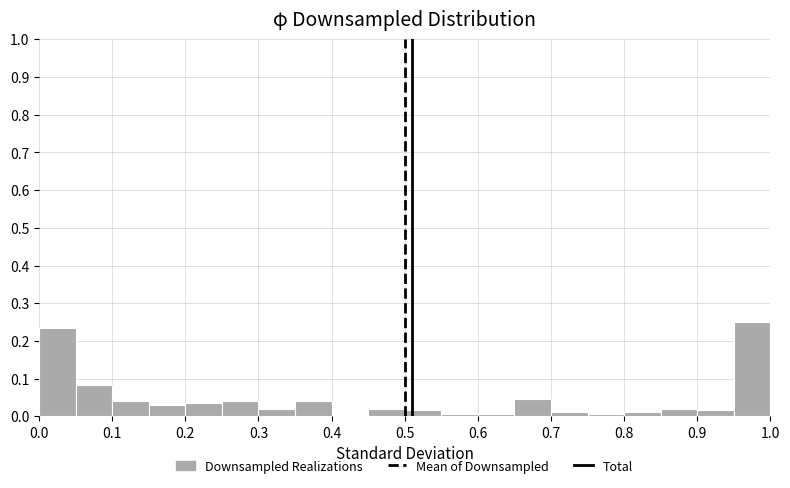

Reading left to right, transcribe this chart: for each bar, give the range it covers on the x-axis and its height. The values are not printed on the chart, so give them approximately, as read against the axis.

0.00 to 0.05: 0.23
0.05 to 0.10: 0.08
0.10 to 0.15: 0.04
0.15 to 0.20: 0.03
0.20 to 0.25: 0.04
0.25 to 0.30: 0.04
0.30 to 0.35: 0.02
0.35 to 0.40: 0.04
0.40 to 0.45: 0
0.45 to 0.50: 0.02
0.50 to 0.55: 0.02
0.55 to 0.60: under 0.01
0.60 to 0.65: under 0.01
0.65 to 0.70: 0.05
0.70 to 0.75: 0.01
0.75 to 0.80: under 0.01
0.80 to 0.85: 0.01
0.85 to 0.90: 0.02
0.90 to 0.95: 0.02
0.95 to 1.00: 0.25